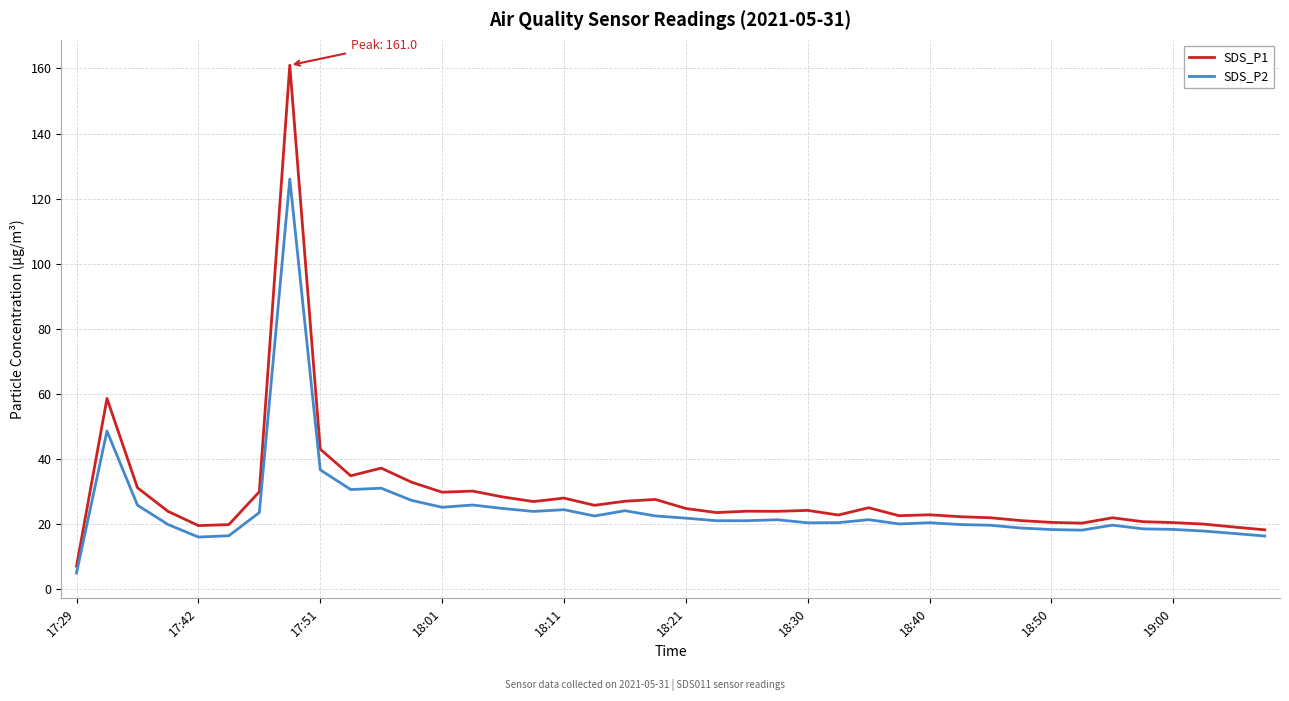

Which series has the widest spread of values?

SDS_P1